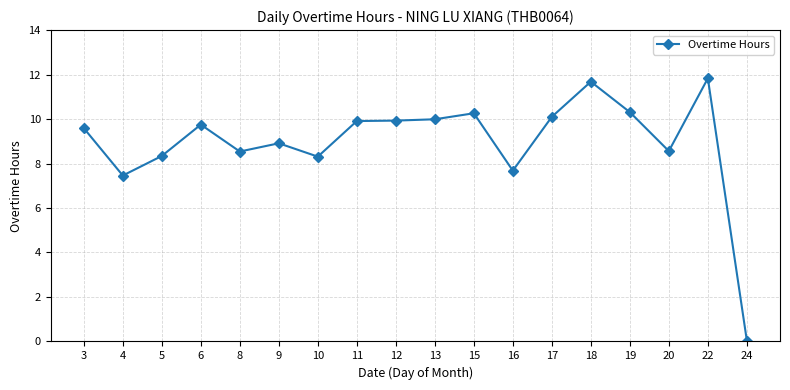

What is the ratio of the value at 19 to the value at 18?

0.9